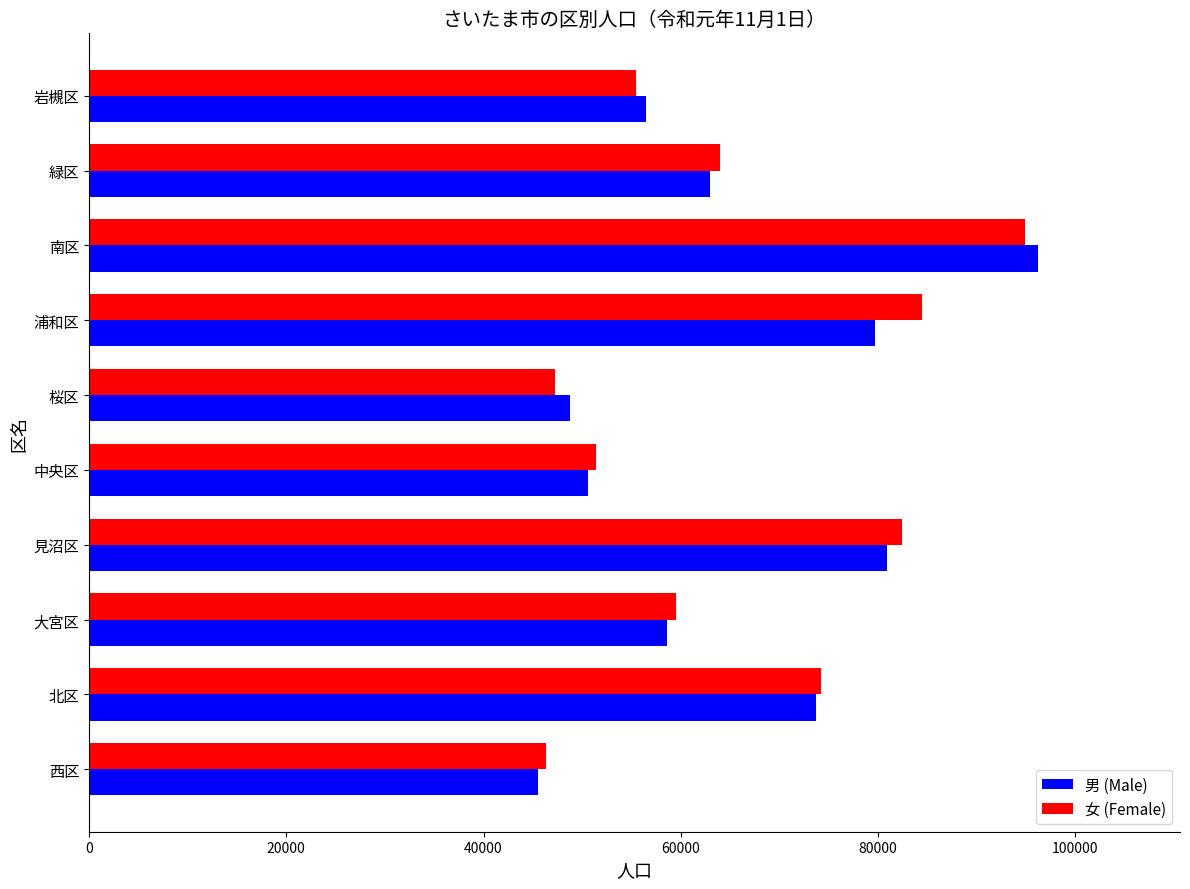

What is the maximum value for 女 (Female)?

94877